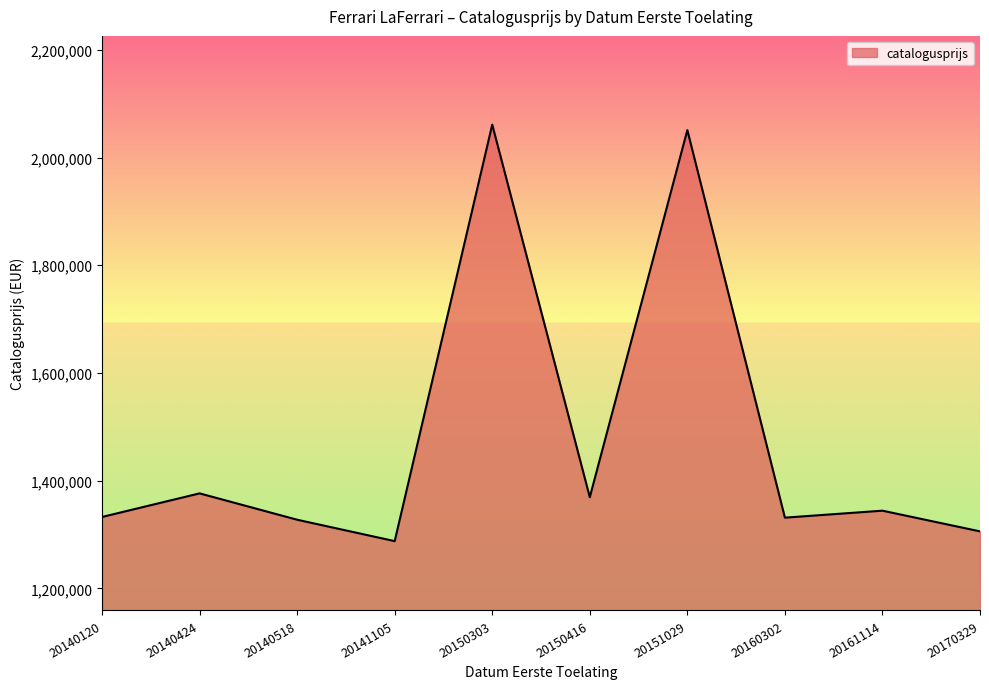

What is the maximum value shown in the chart?

2061207